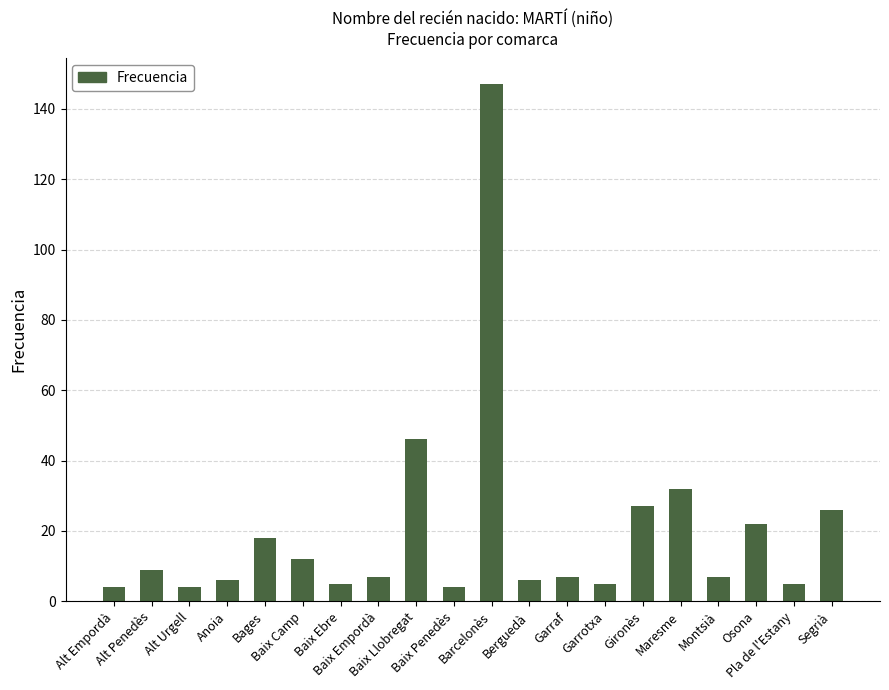

At which label does the data first exceed 7?

Alt Penedès